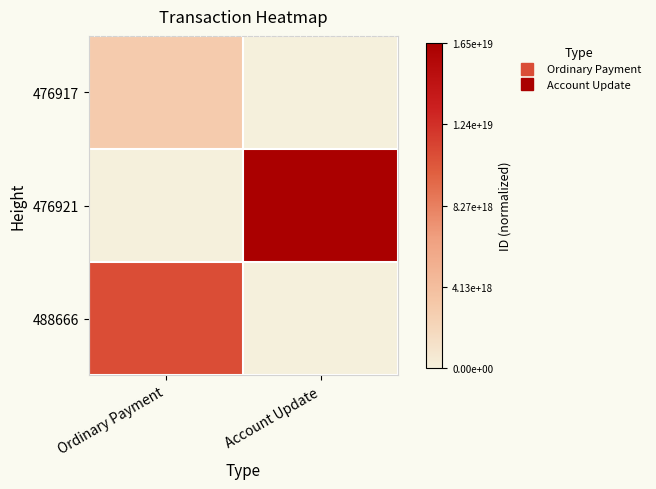

At which category is the sum across all series the highest?

Account Update